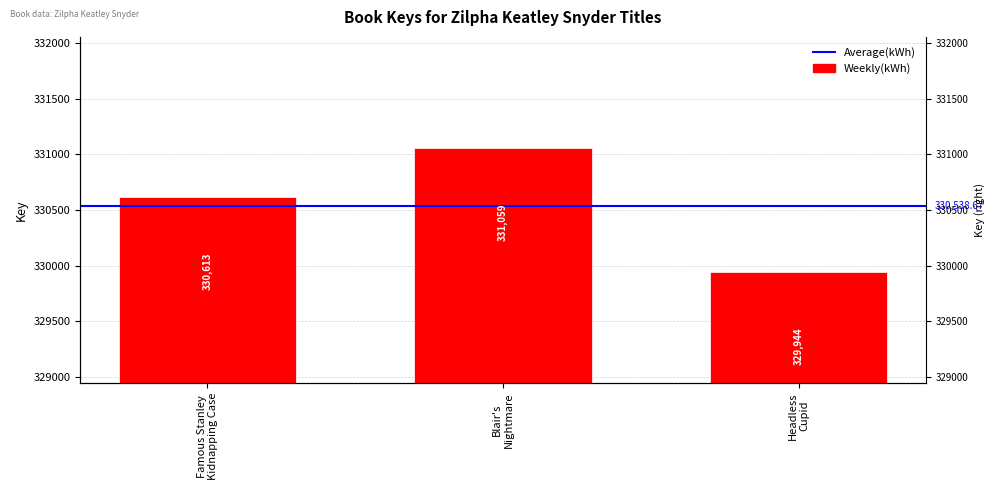

Rank the categories by value from lowest to highest.

Headless Cupid, Famous Stanley Kidnapping Case, Blair's Nightmare